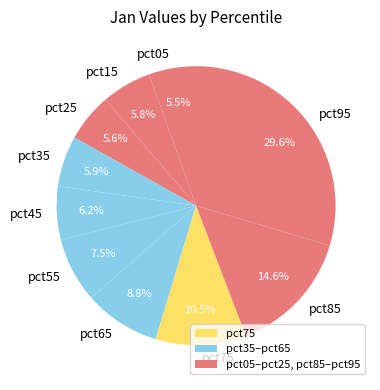

Which category has the biggest portion of the pie?

pct95